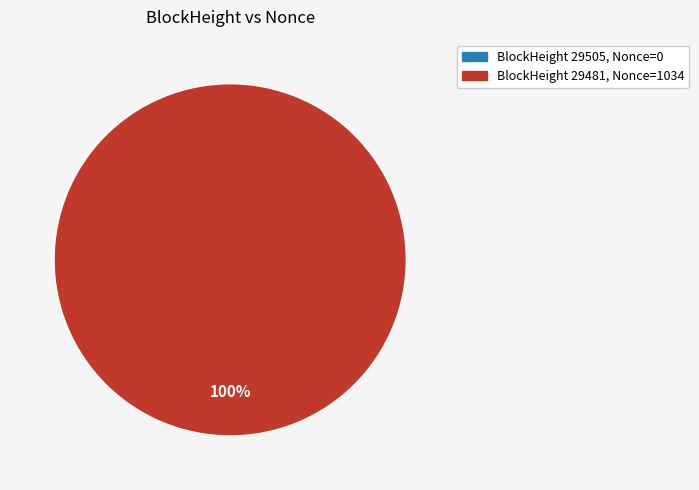

What is the majority slice?

29481